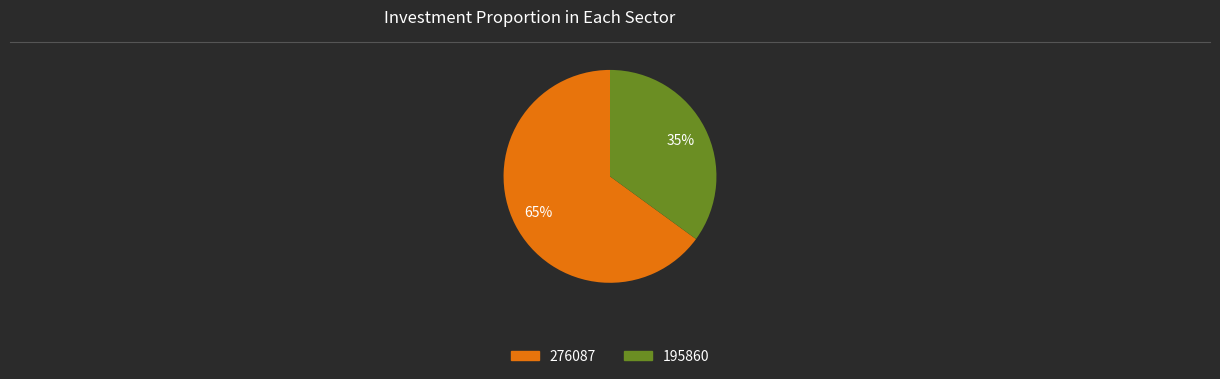

Which slice is the largest?

276087